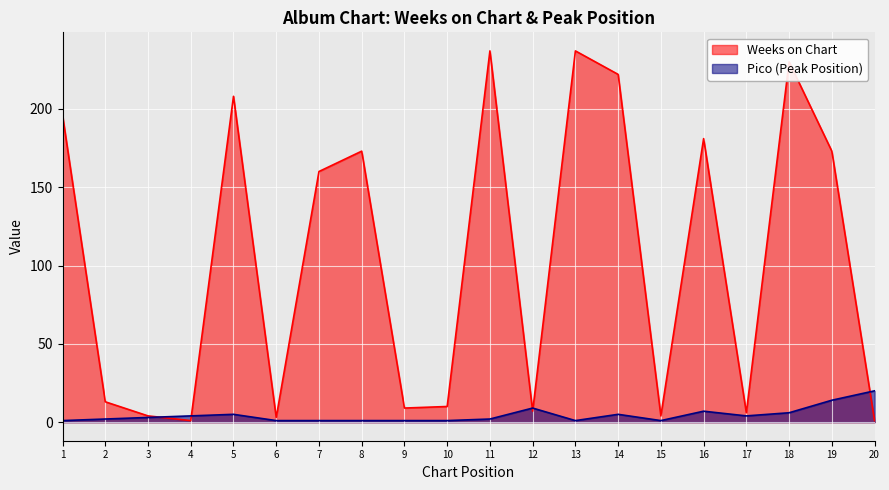

The Pico series shows 2 at 5. True or false?

False